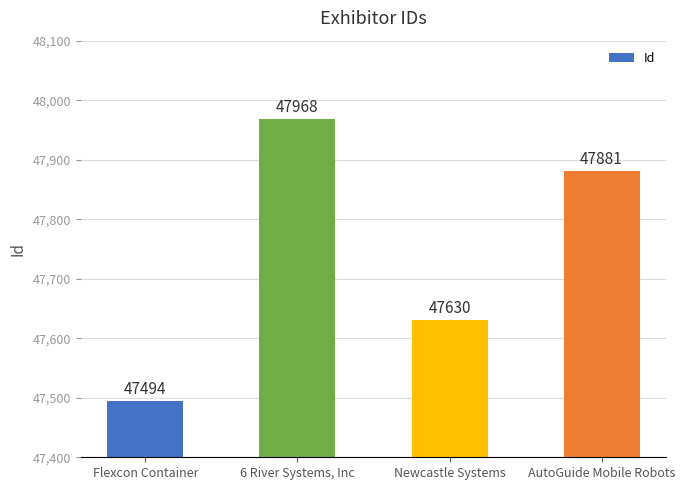

What is the sum of all values?

190973